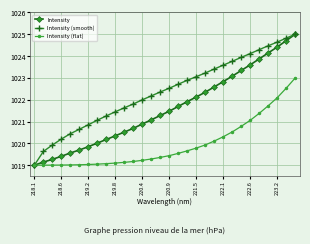

Which series has the largest total across all categories?

Intensity (smooth)